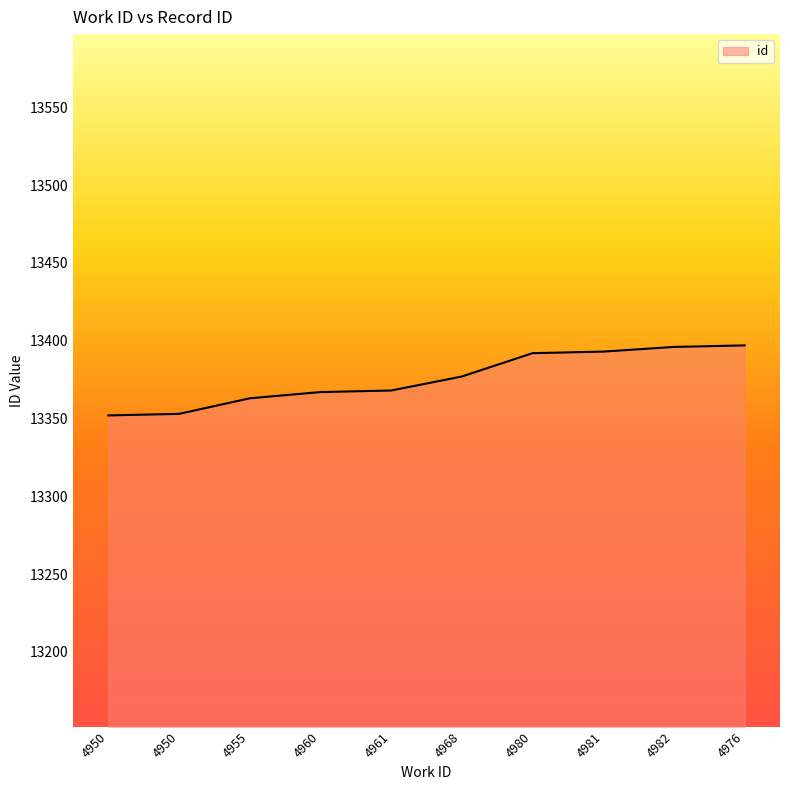

Does the chart display data point markers on the line(s)?

No